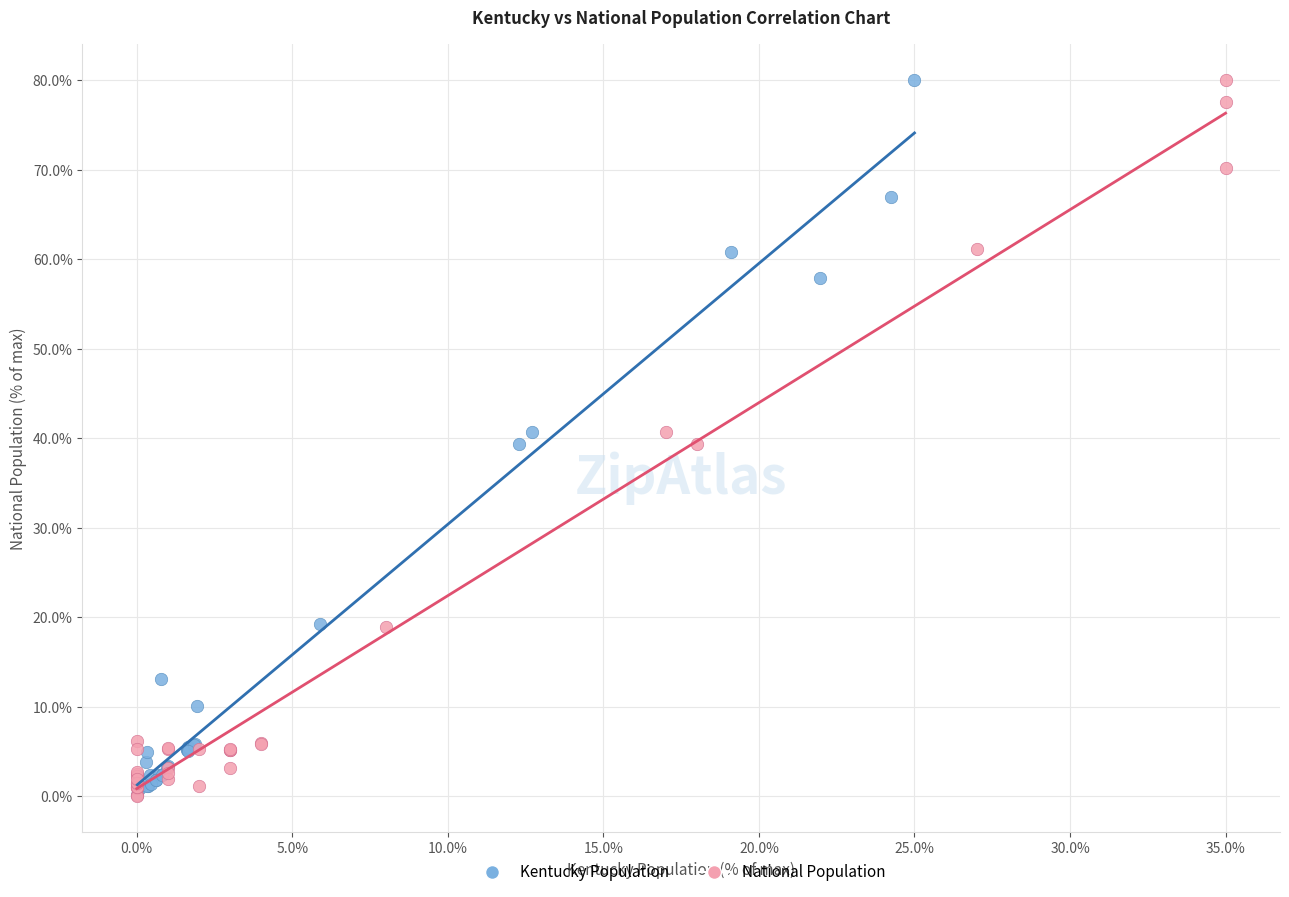

Which series has the widest spread of Y values?

National Population